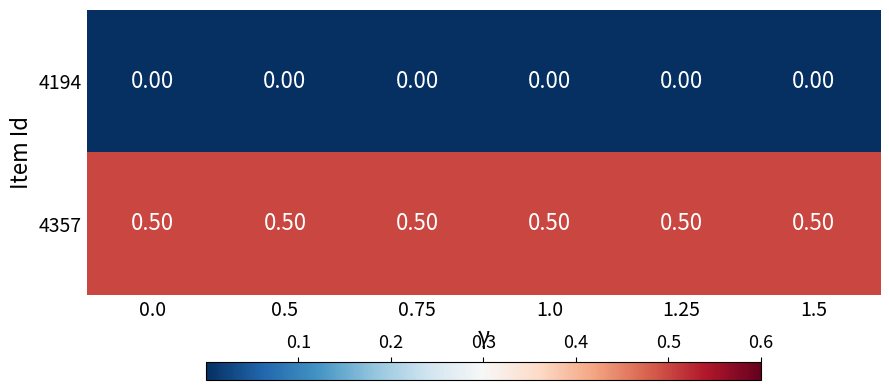

List the series in order of their overall mean, highest first.

4357, 4194